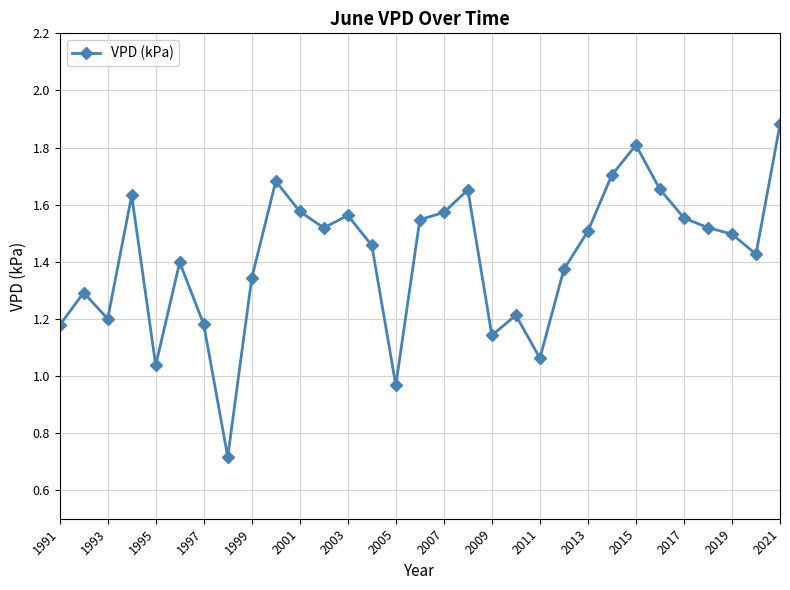

What is the sum of all values?

43.9